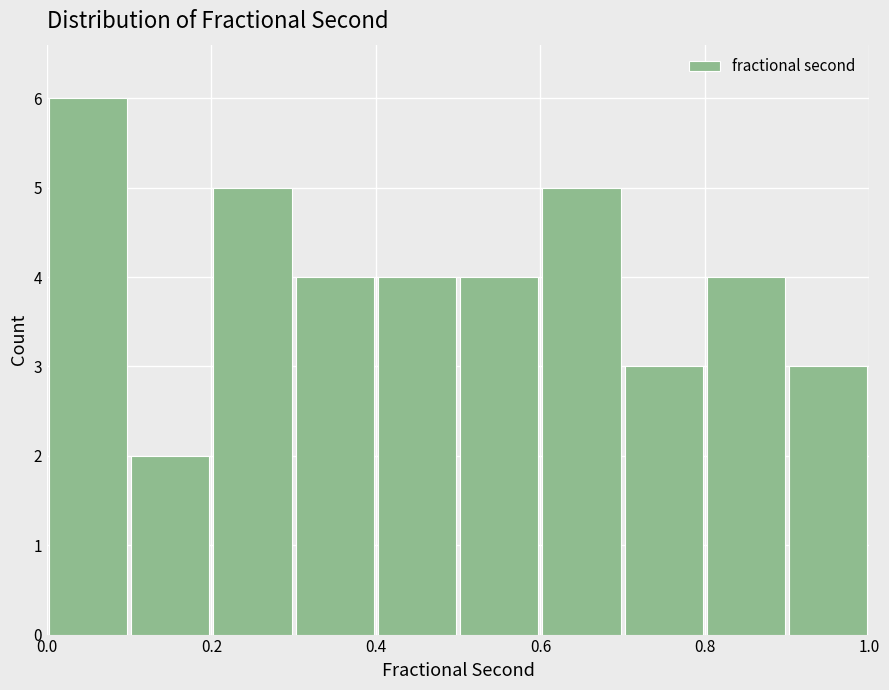

Which range on the x-axis has the tallest bar?

0.0 to 0.1